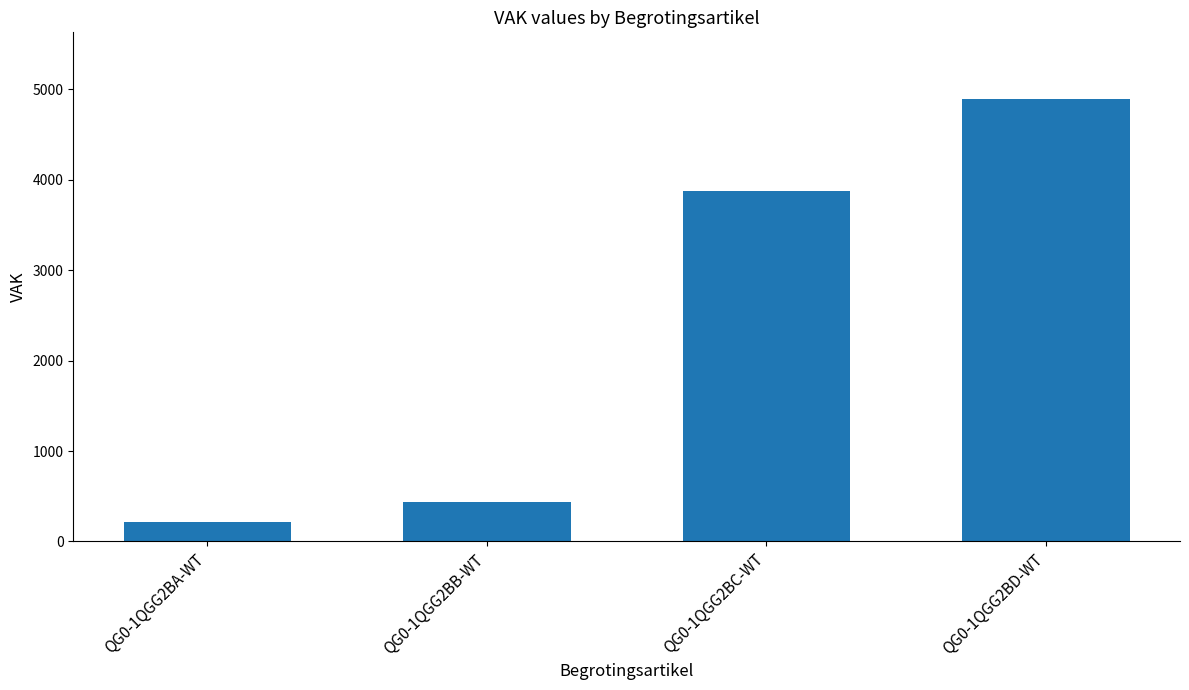

Which has a higher value, QG0-1QGG2BB-WT or QG0-1QGG2BD-WT?

QG0-1QGG2BD-WT